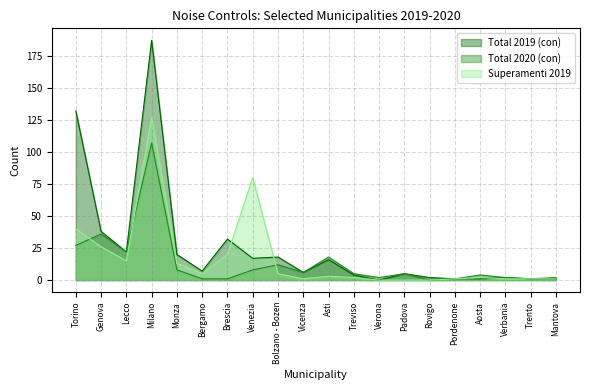

The value of Superamenti 2019 at Torino is 40. True or false?

True